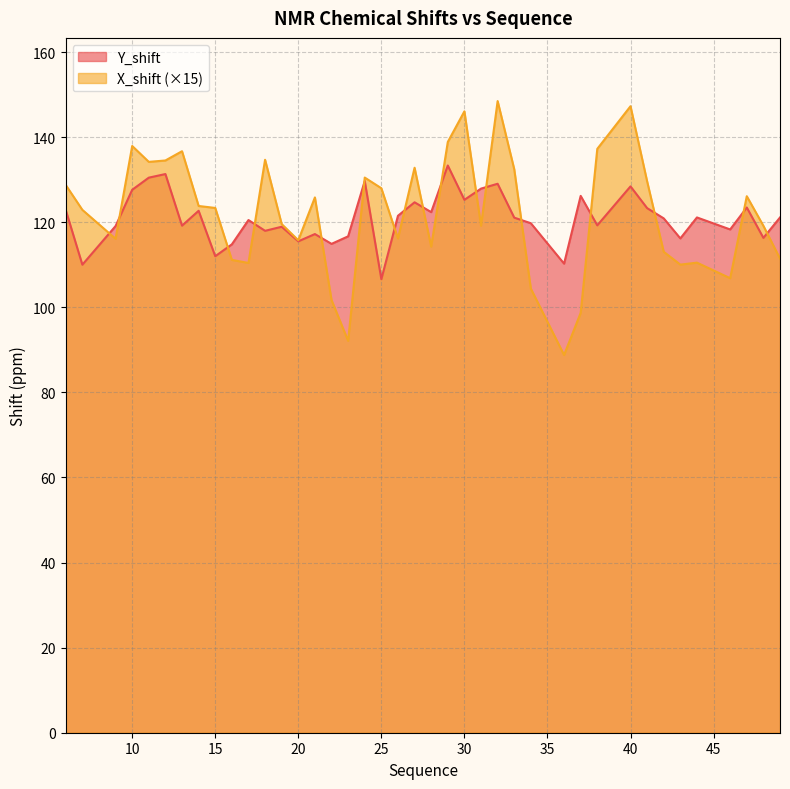

Which series has the largest total across all categories?

X_shift